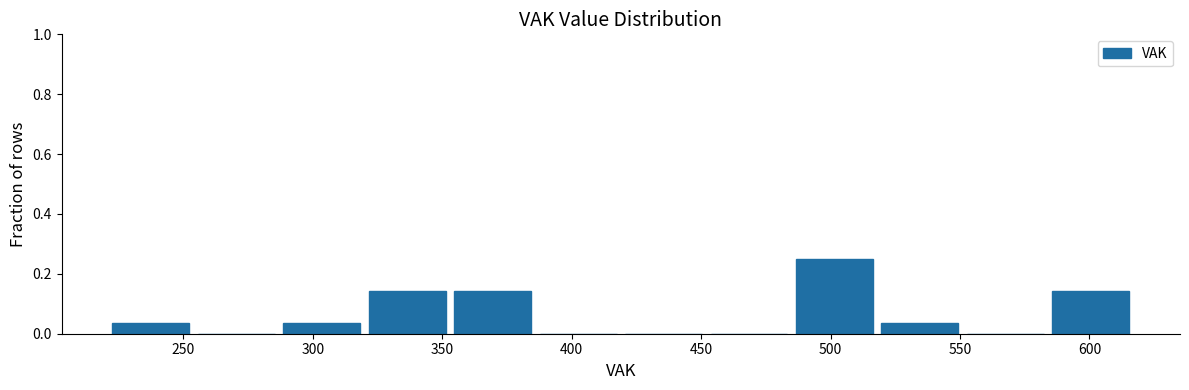

Reading left to right, list every bar in this chart as the range it spans on the x-axis followed by its height. Neither the bar edges nor the heights are printed on the chart, so give them approximately, as read against the axes.

221 to 254: 0.04
254 to 287: 0
287 to 320: 0.04
320 to 353: 0.14
353 to 386: 0.14
386 to 419: 0
419 to 452: 0
452 to 485: 0
485 to 518: 0.26
518 to 551: 0.04
551 to 584: 0
584 to 617: 0.14